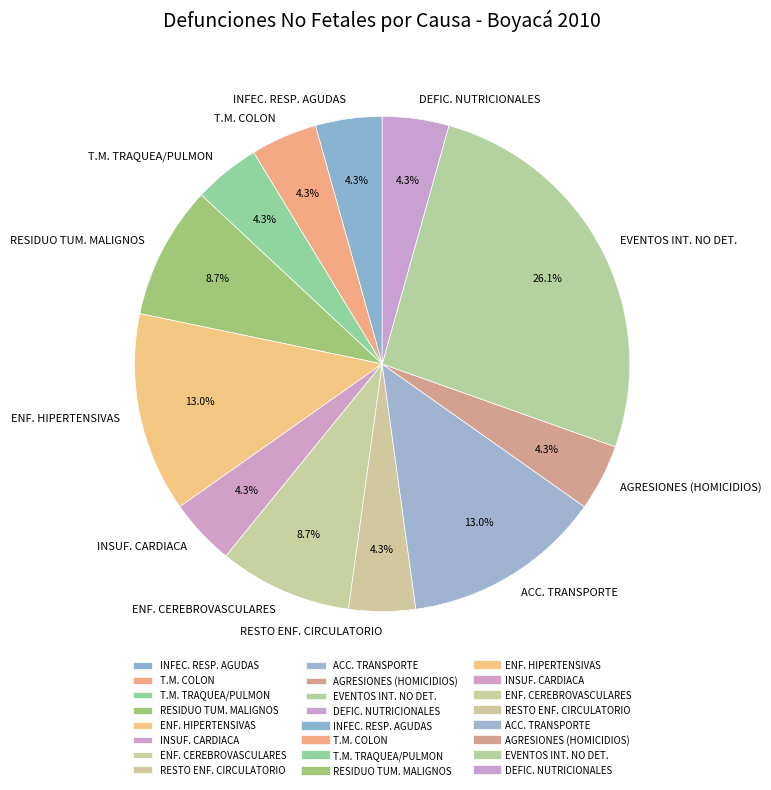

How many segments does this pie chart have?

12